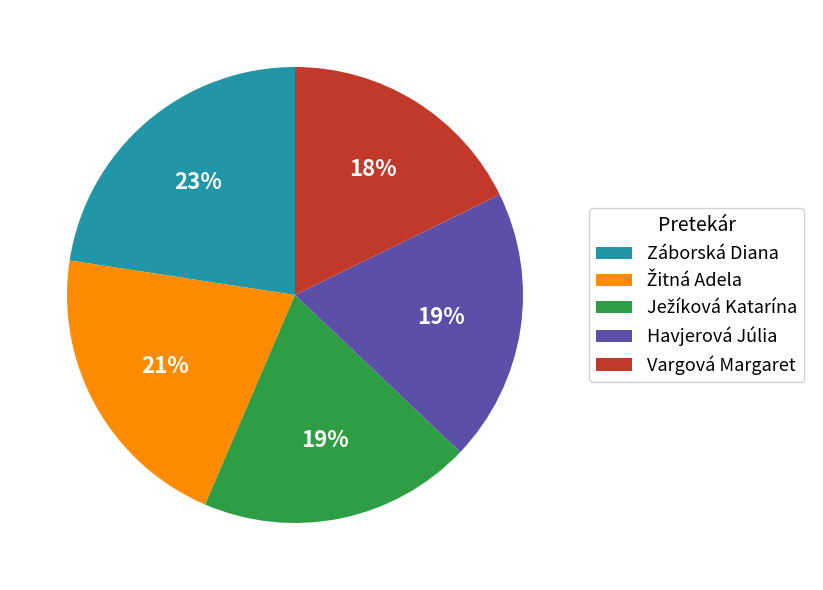

To the nearest percent, what portion does Vargová Margaret represent?

18%